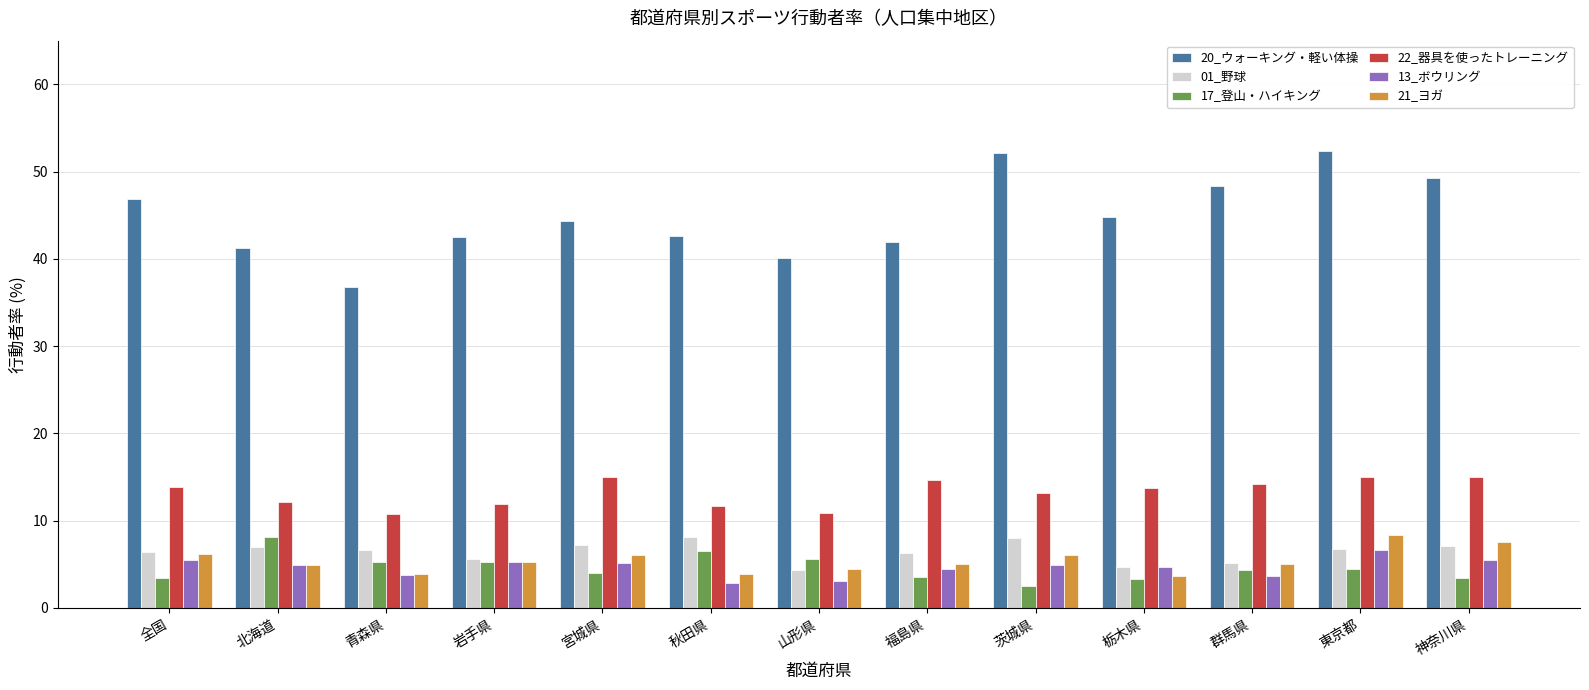

Which series has the largest total across all categories?

20_ウォーキング・軽い体操